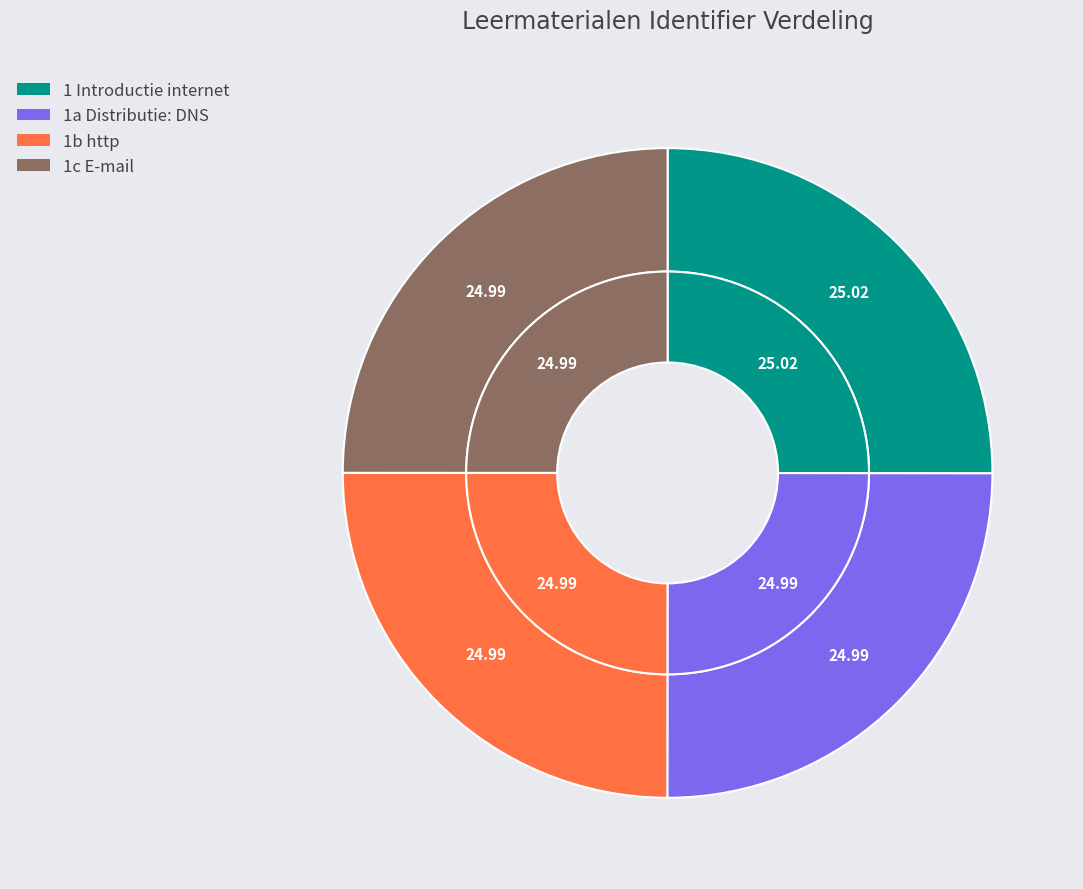

How many segments does this pie chart have?

4